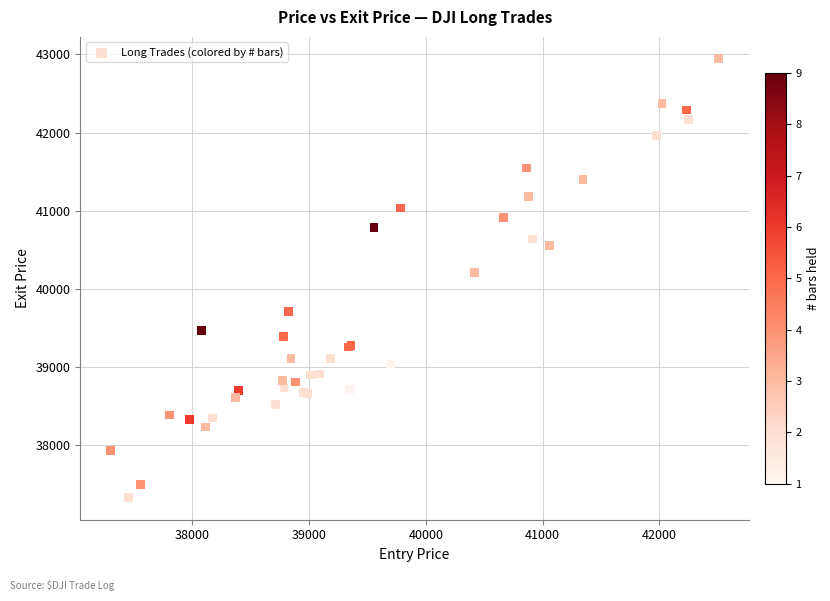

What Y value in the scatter plot is closest to 40135?

40210.6